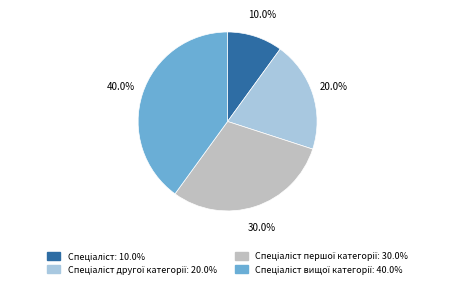

Is there a majority slice in this chart?

No